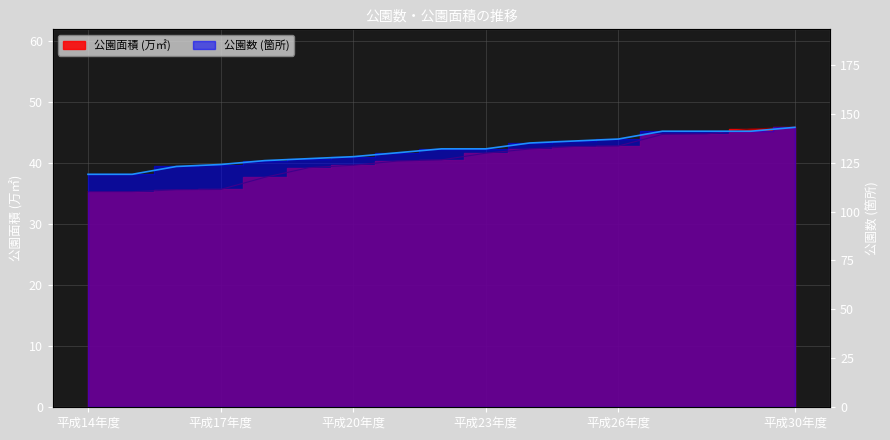

True or false: 公園数 and 公園面積 intersect in this chart.

False